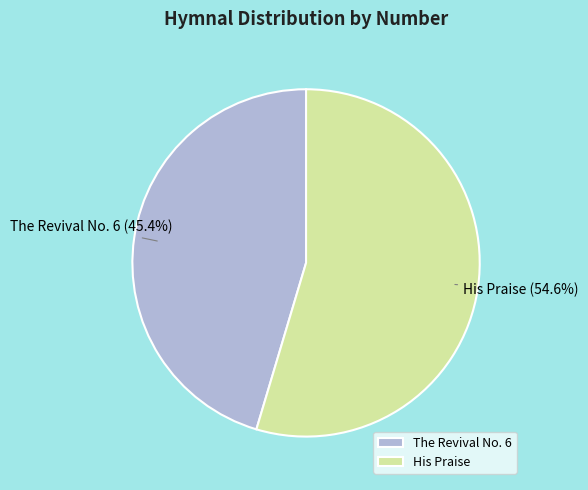

Rank the categories by value from highest to lowest.

His Praise, The Revival No. 6